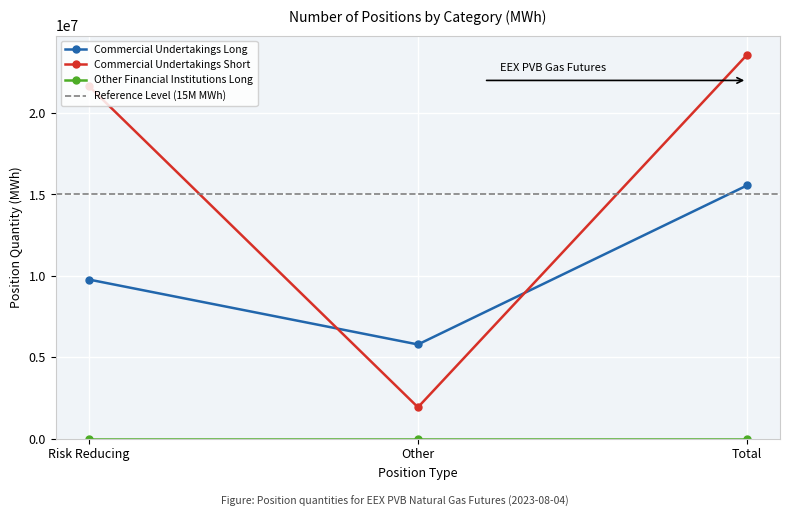

Is the value of Commercial Undertakings Short at Other greater than the value of Commercial Undertakings Long at Other?

No